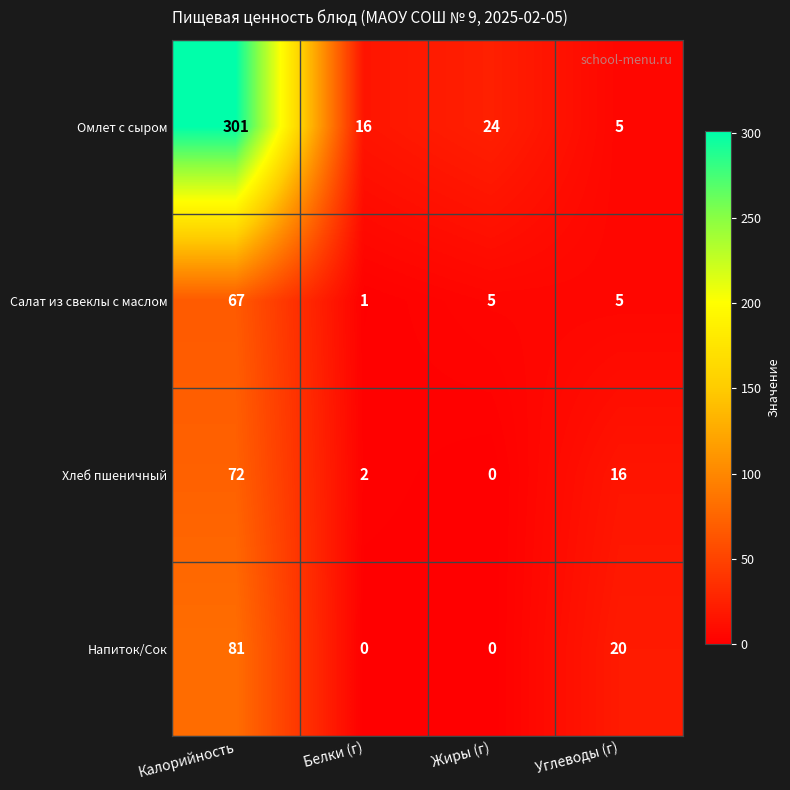

Count the number of data series in this chart.

4